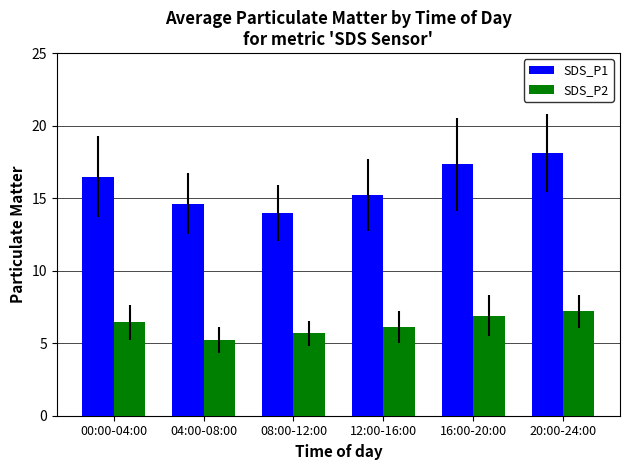

What is the spread (max minus min) of values at 04:00-08:00?

9.4